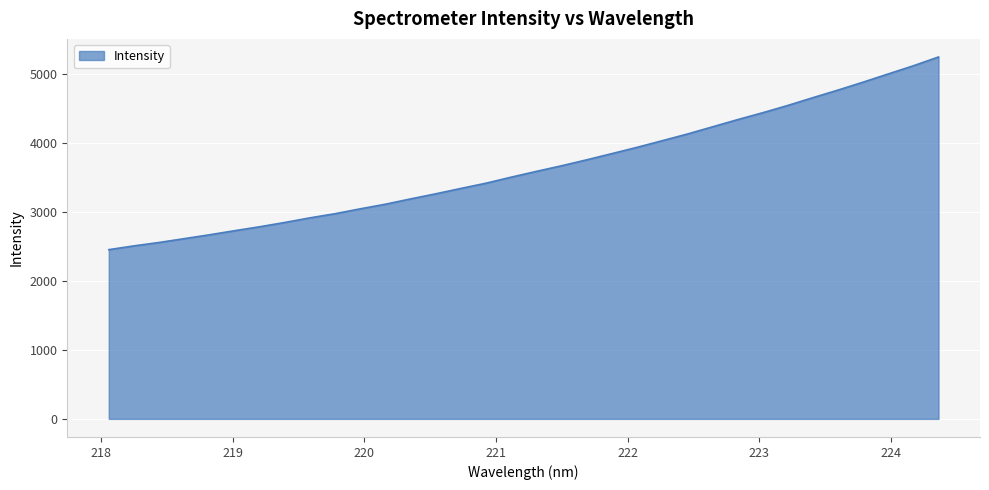

What is the greatest value displayed?

5243.4